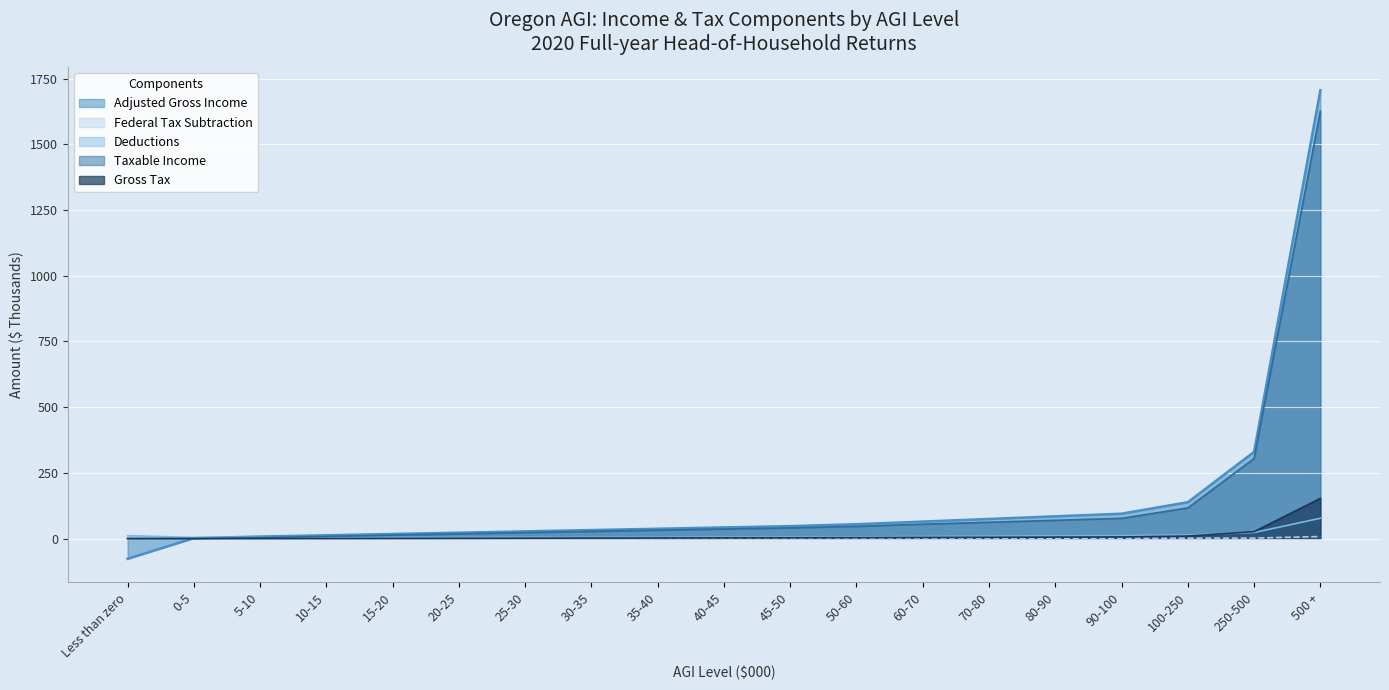

The value of Adjusted Gross Income at 45-50 is 47.4. True or false?

True